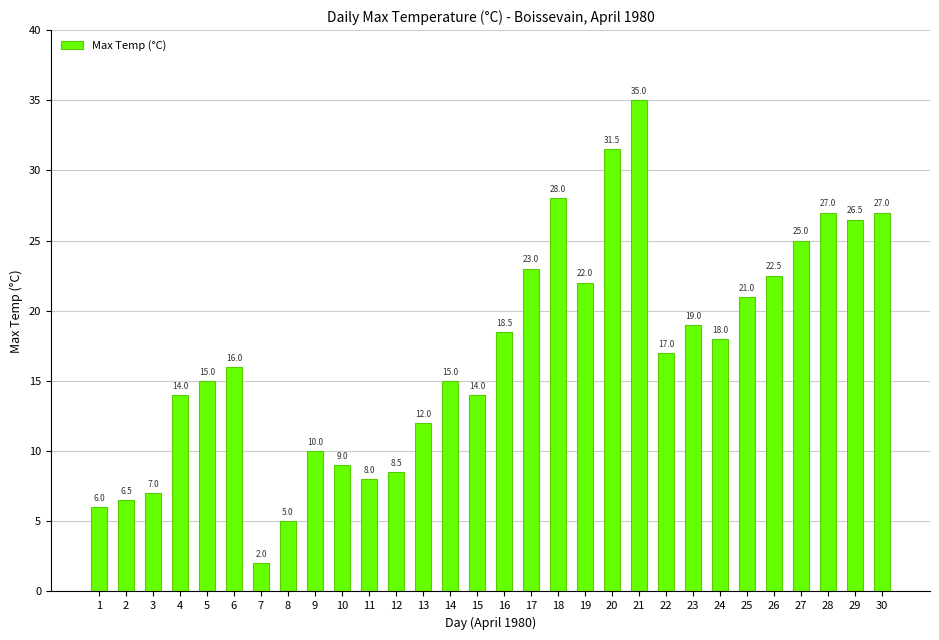

Reading left to right, what are all the values shown in this chart?

1=6.0	2=6.5	3=7.0	4=14.0	5=15.0	6=16.0	7=2.0	8=5.0	9=10.0	10=9.0	11=8.0	12=8.5	13=12.0	14=15.0	15=14.0	16=18.5	17=23.0	18=28.0	19=22.0	20=31.5	21=35.0	22=17.0	23=19.0	24=18.0	25=21.0	26=22.5	27=25.0	28=27.0	29=26.5	30=27.0